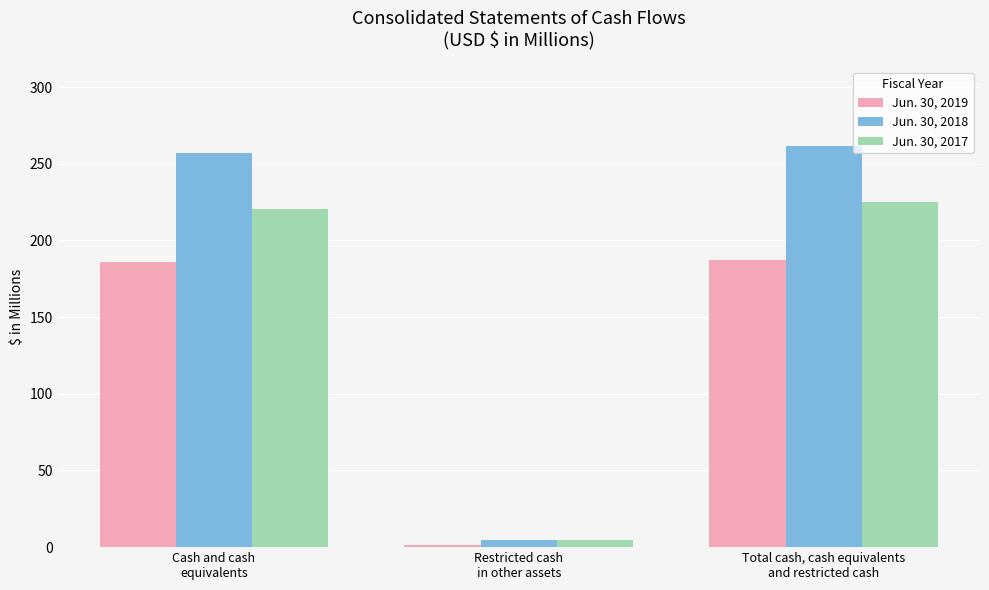

What is the difference between the maximum and second lowest values in the Jun. 30, 2018 series?

4.6